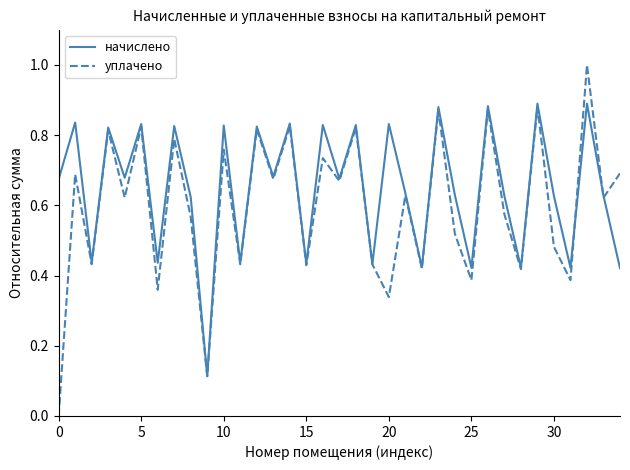

Which series has the largest range (max minus min)?

уплачено